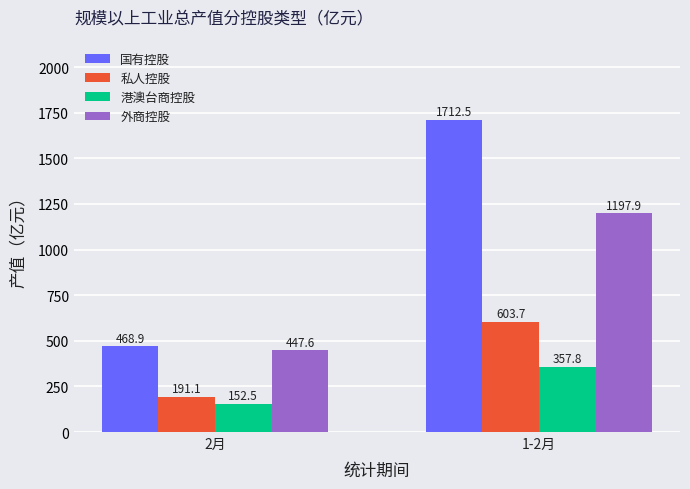

How many values in the 外商控股 series exceed 1197?

1